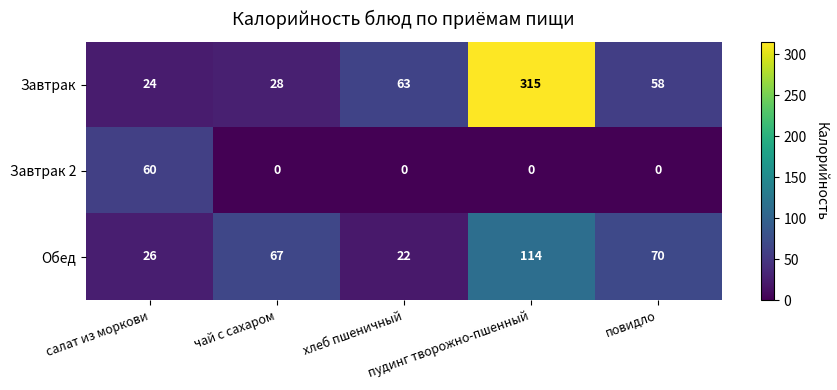

Rank the series by their maximum value, from lowest to highest.

Завтрак 2, Обед, Завтрак